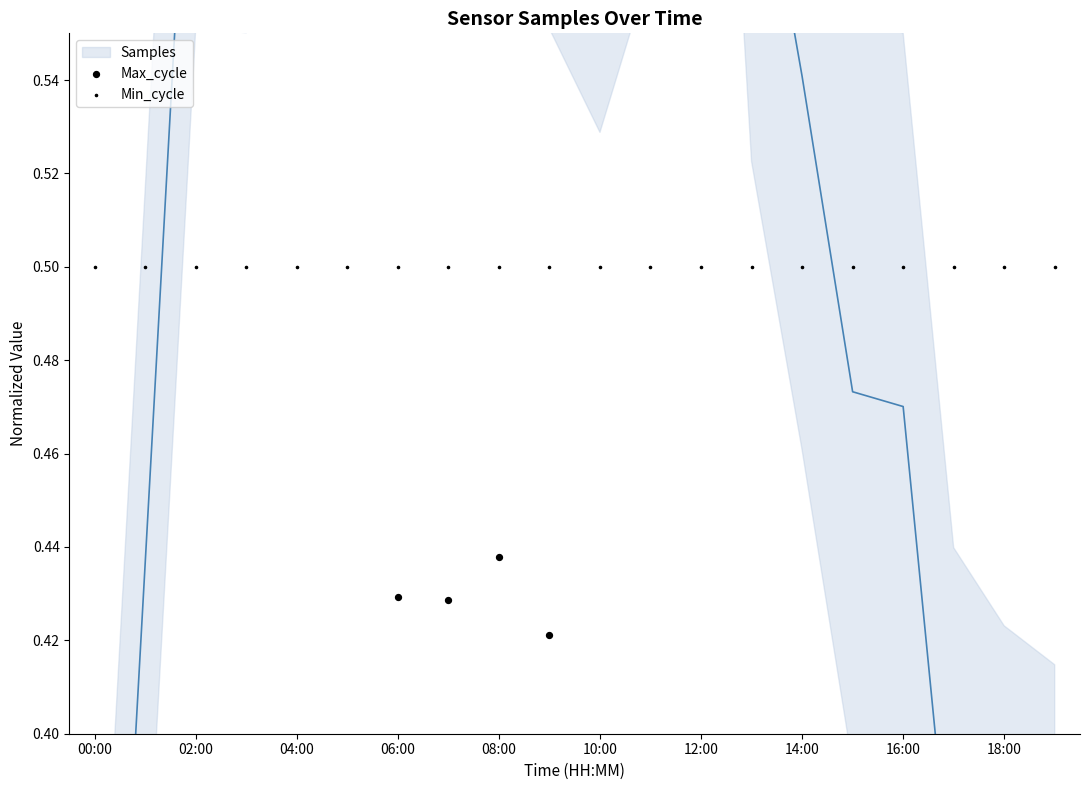

Is the value of Min_cycle at 04:00 greater than the value of Max_cycle at 06:00?

Yes